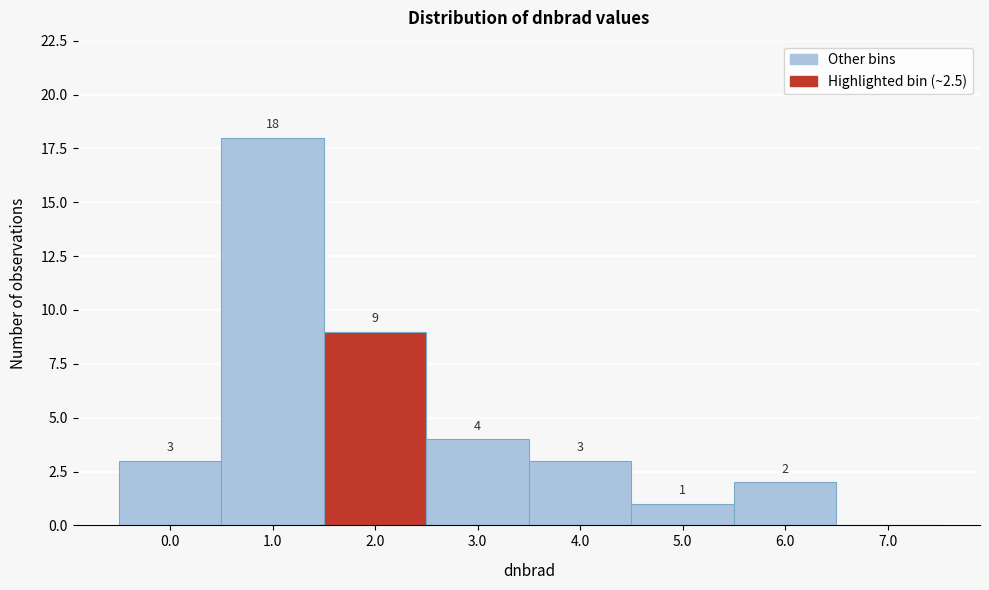

Reading left to right, transcribe all the data shown in this chart.

0.0=3	1.0=18	2.0=9	3.0=4	4.0=3	5.0=1	6.0=2	7.0=0